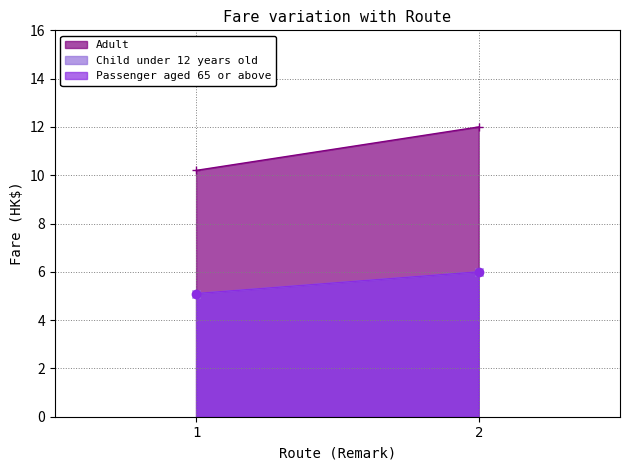

True or false: Passenger aged 65 or above has a value of 1.6 at 2.

False